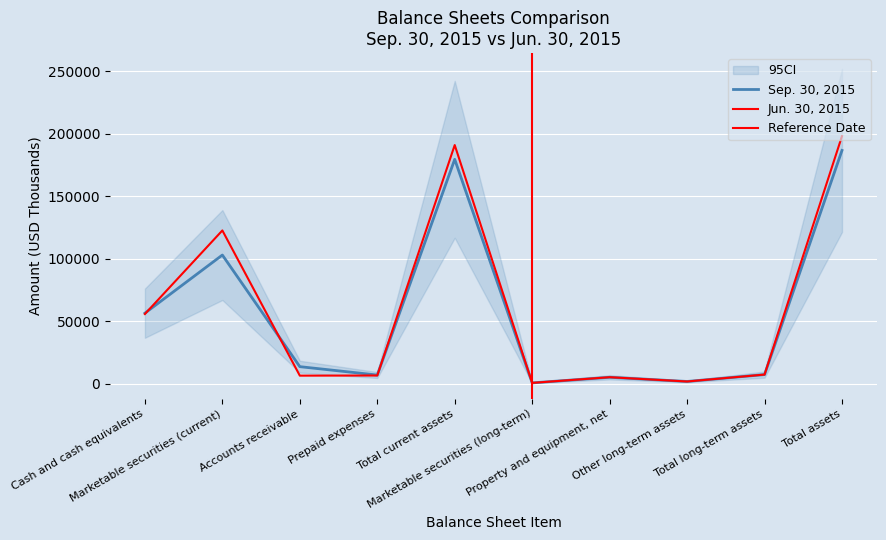

The Sep. 30, 2015 series shows 56358 at Cash and cash equivalents. True or false?

True